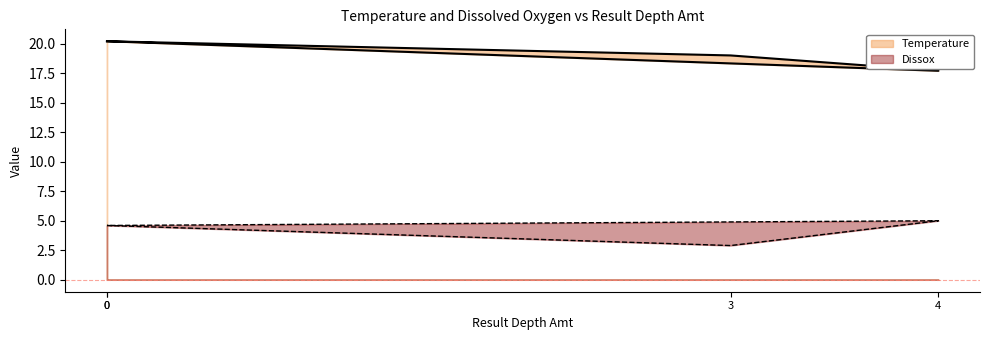

Where is Dissox nearest to the value 3?

3